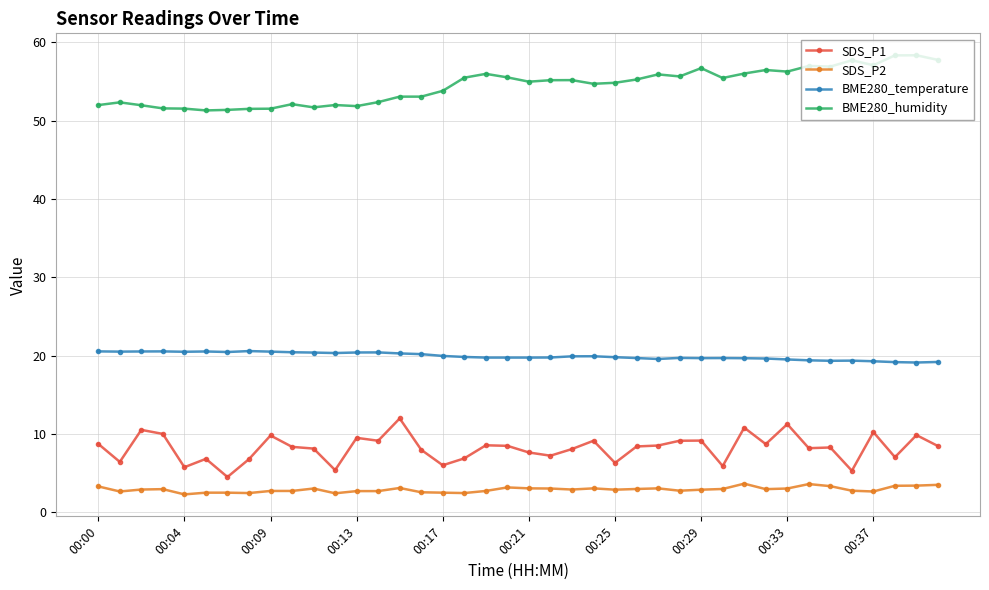

What is the value of the BME280_temperature point at the 10th from the left?

20.4